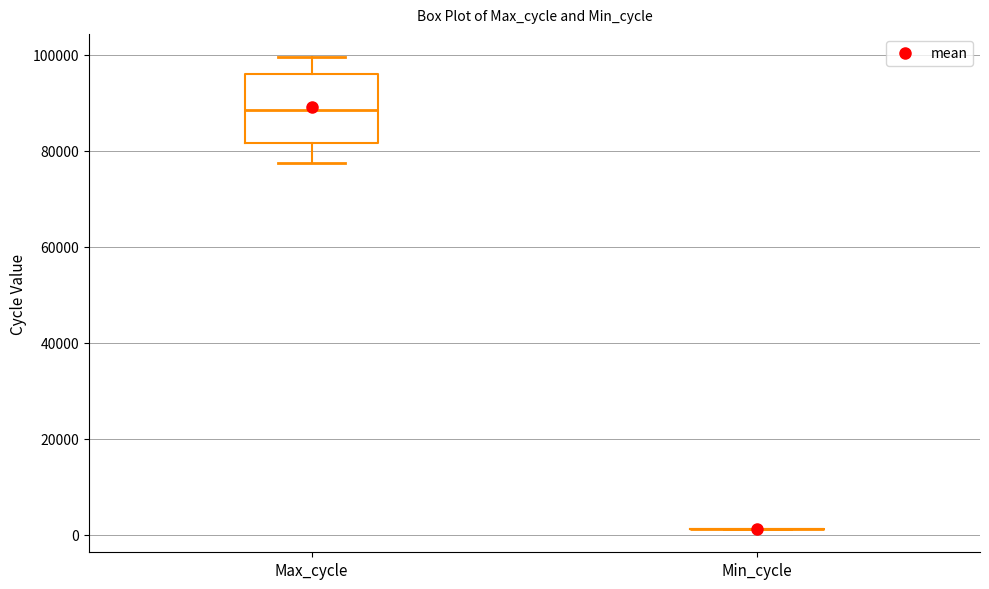

Where is the lower edge of the box for Max_cycle on the y-axis? The values are not printed on the chart, so give them approximately, as read against the axis.

82000